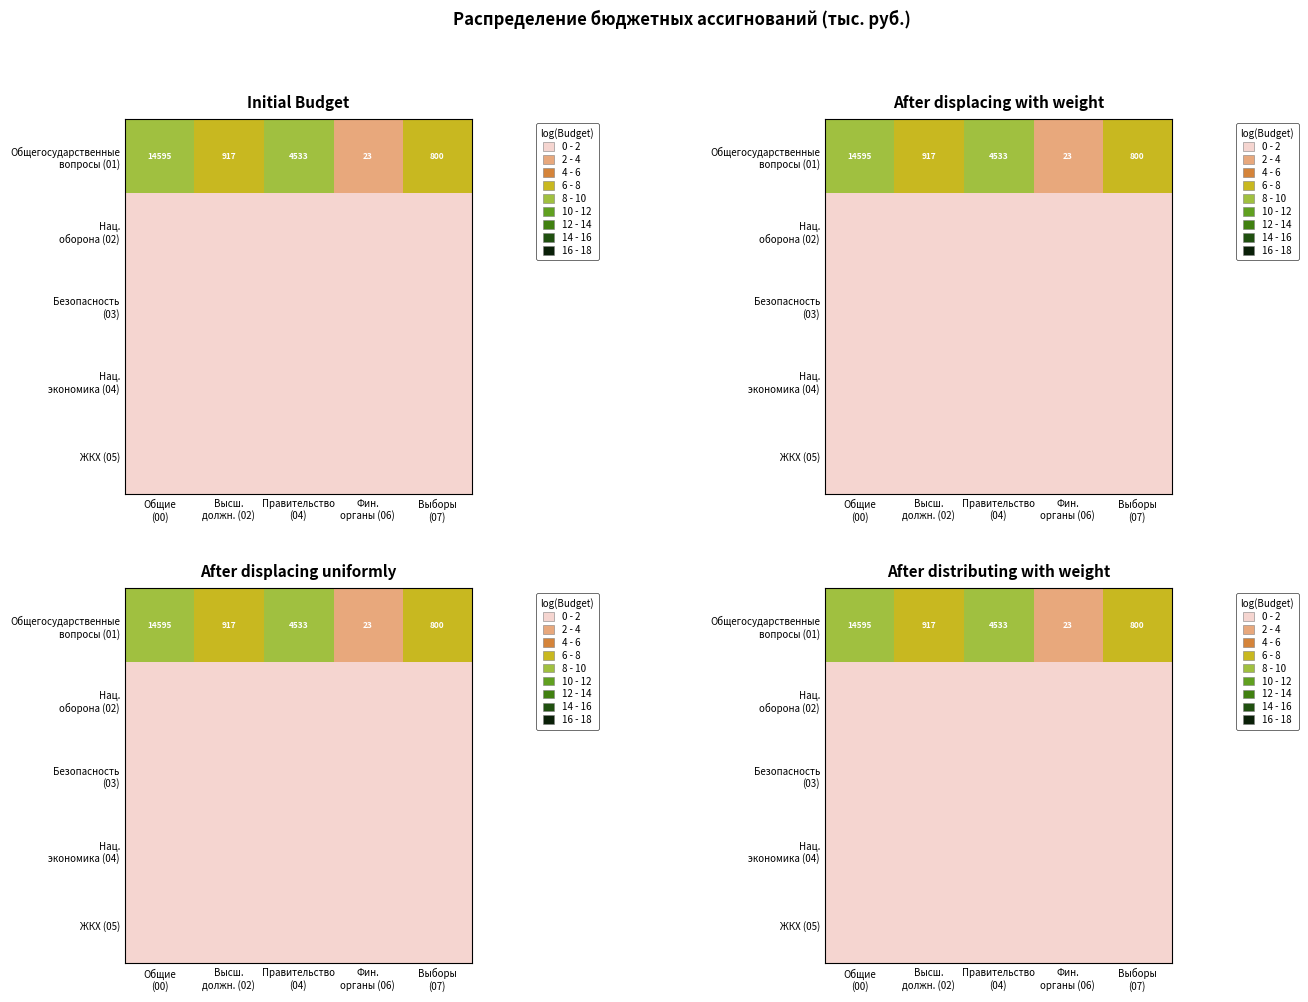

Which has a higher value, Фин.
органы (06) or Выборы
(07)?

Выборы
(07)